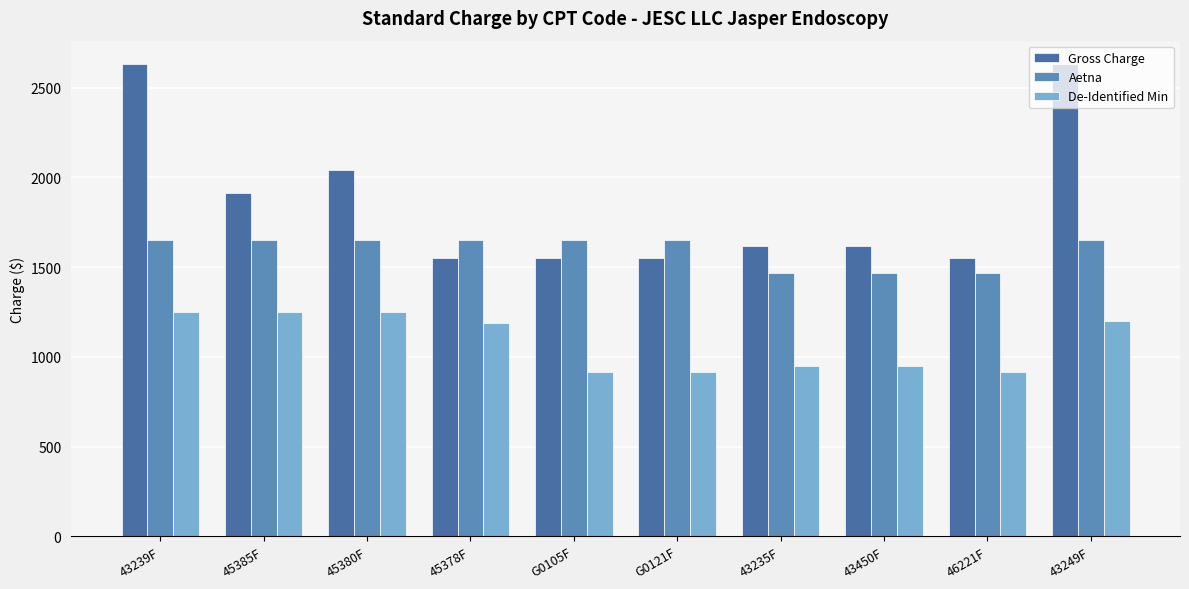

What is the label of the 5th bar from the left?

G0105F